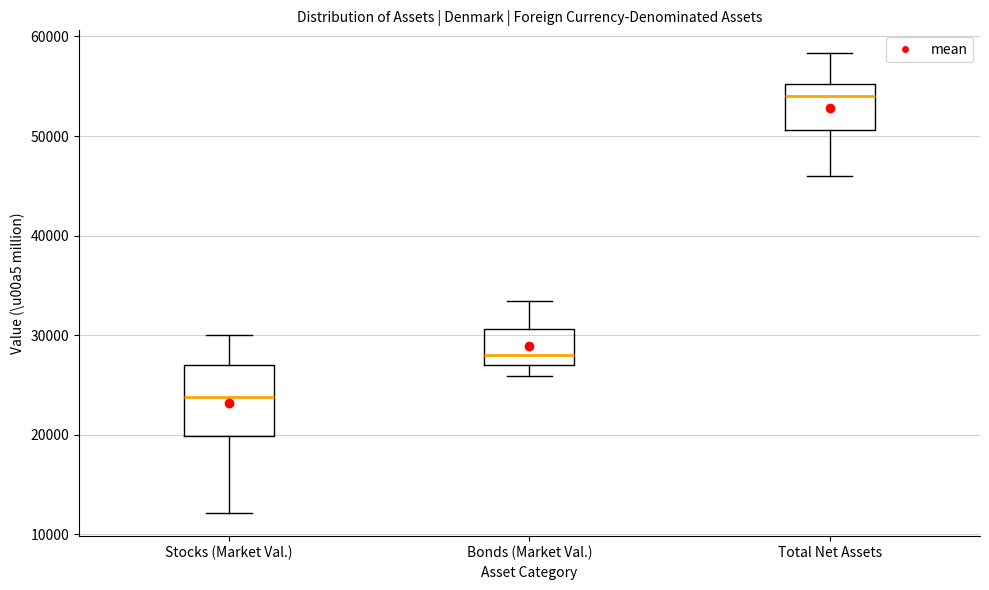

Where does the upper whisker of the box for Bonds (Market Val.) end on the y-axis? The values are not printed on the chart, so give them approximately, as read against the axis.

33000